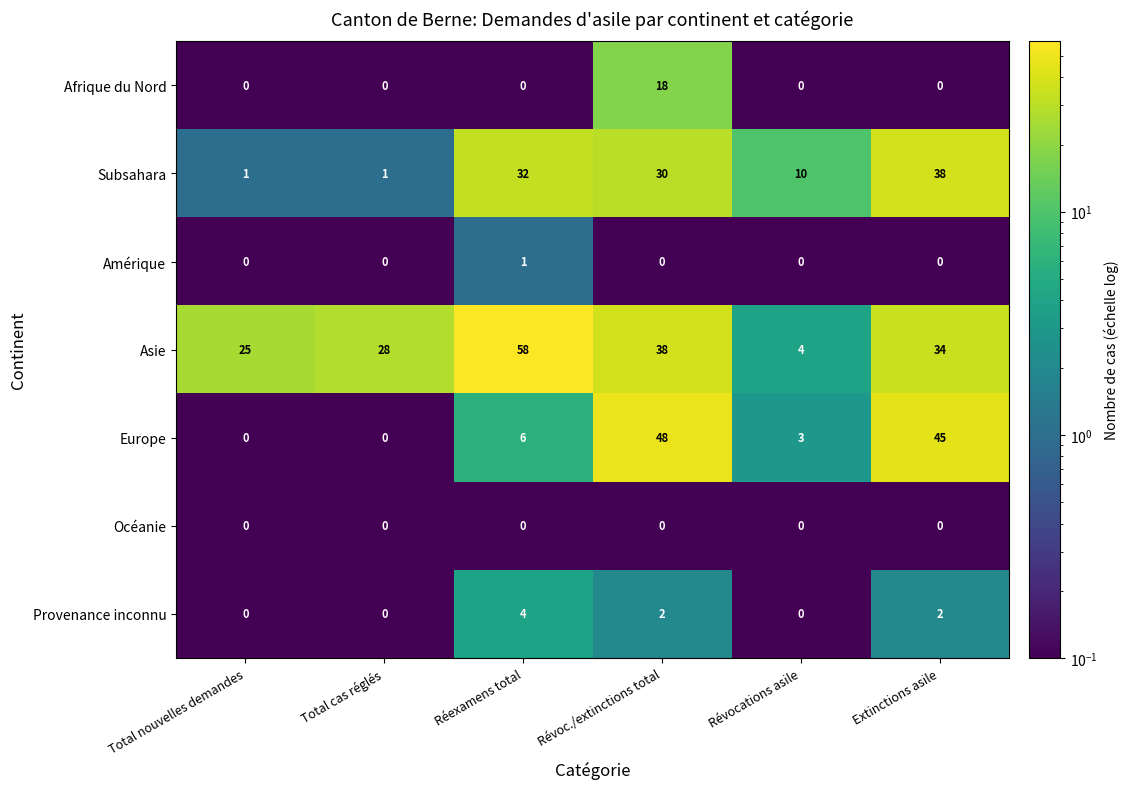

List the series in order of their peak value, highest first.

Asie, Europe, Subsahara, Afrique du Nord, Provenance inconnu, Amérique, Océanie